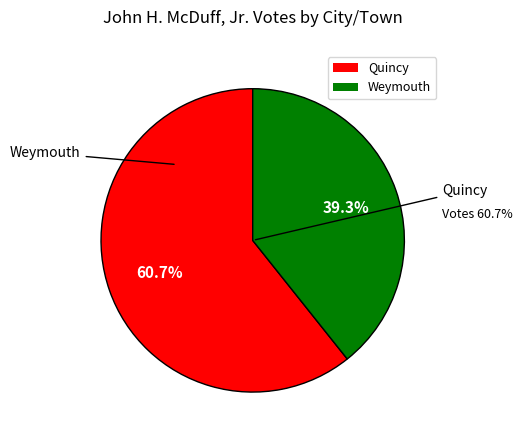

To the nearest percent, what is the combined percentage of Quincy and Weymouth?

100%